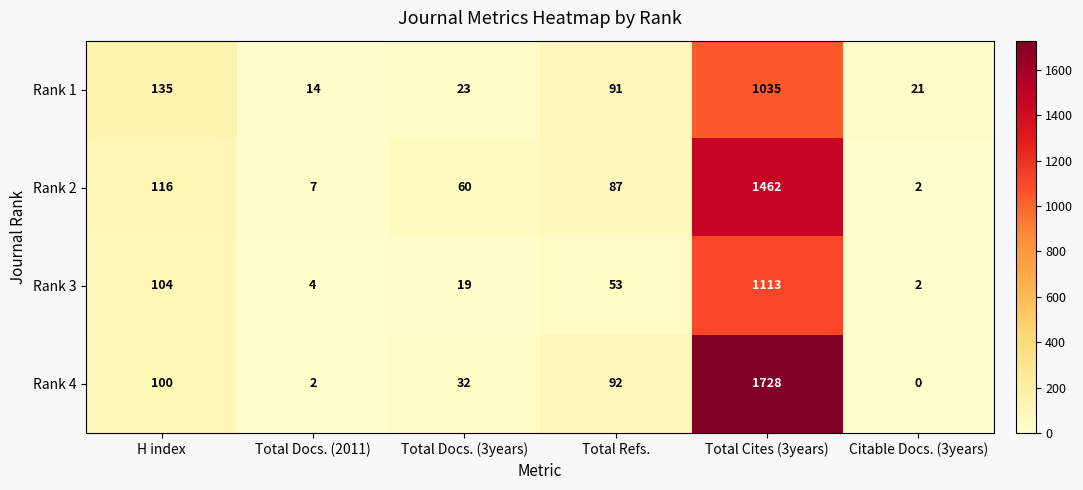

How many series are shown in this chart?

4